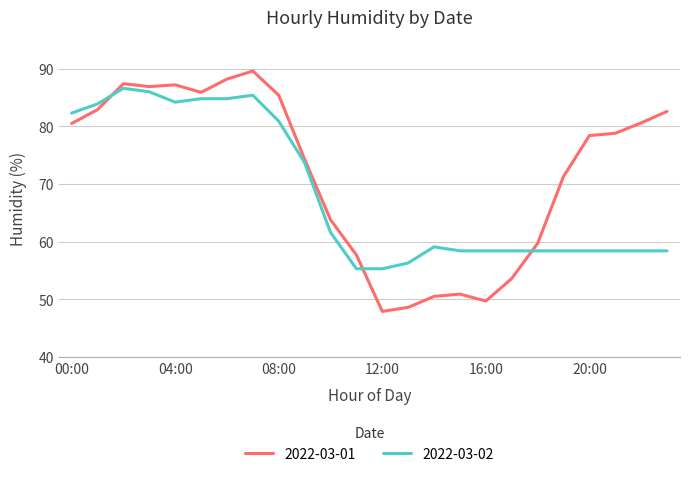

True or false: 2022-03-01 and 2022-03-02 cross at least once.

True